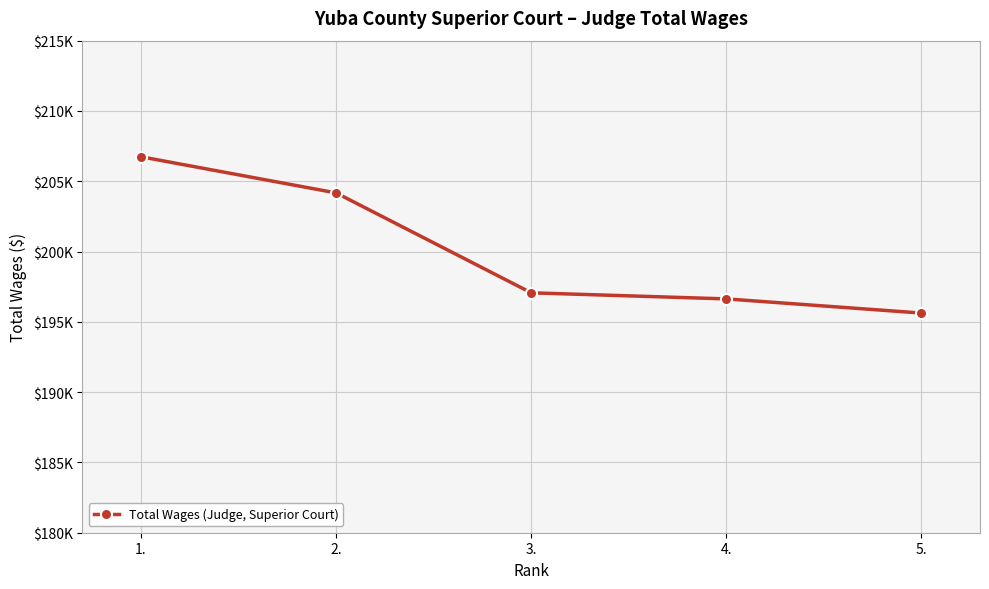

At which label is the value closest to 201182?

2.